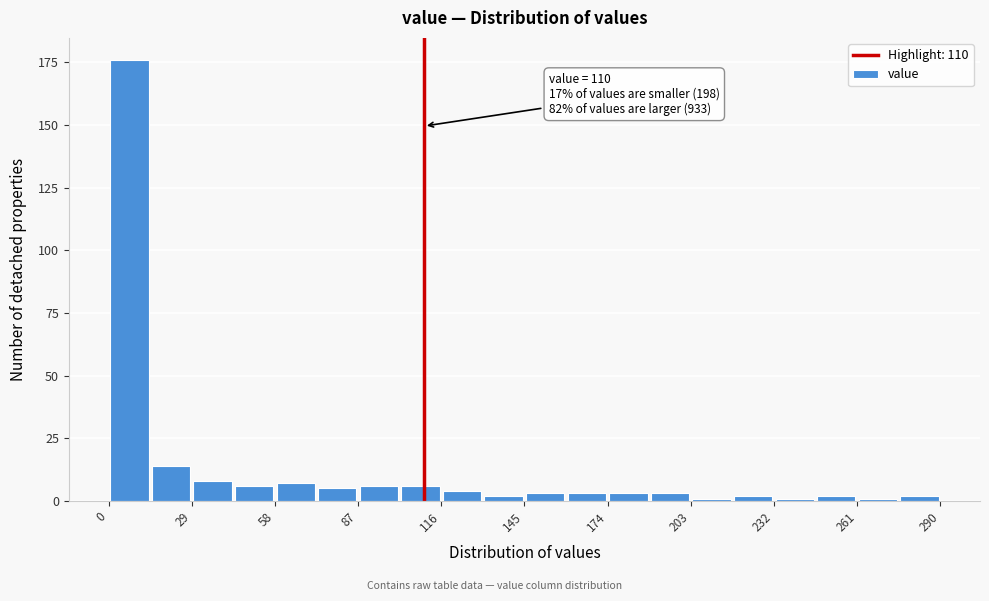

Read against the x-axis, roughly where is the centre of the tallest bar?

5